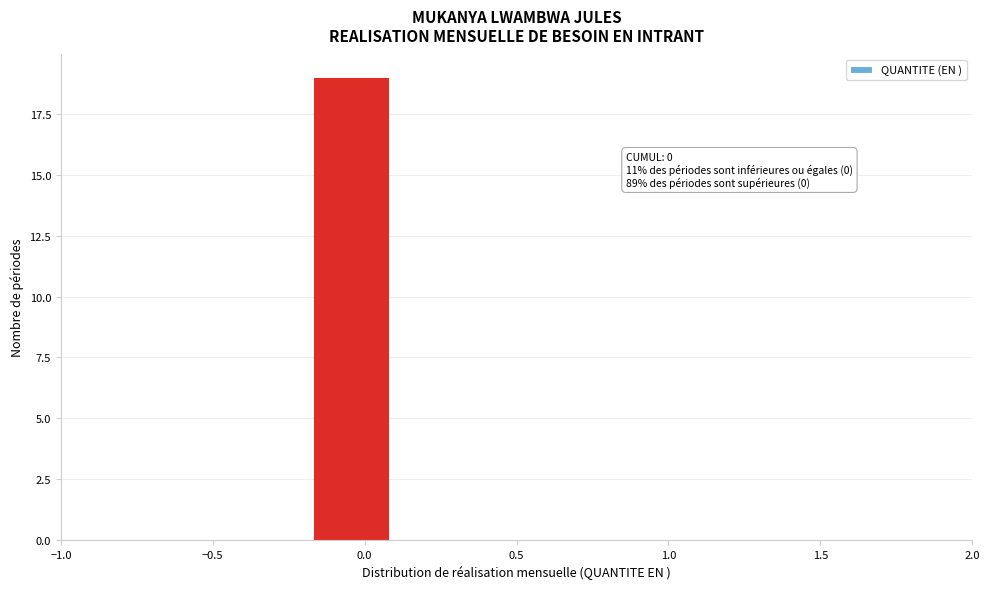

Over which range of the x-axis is the bar tallest?

-0.20 to 0.10